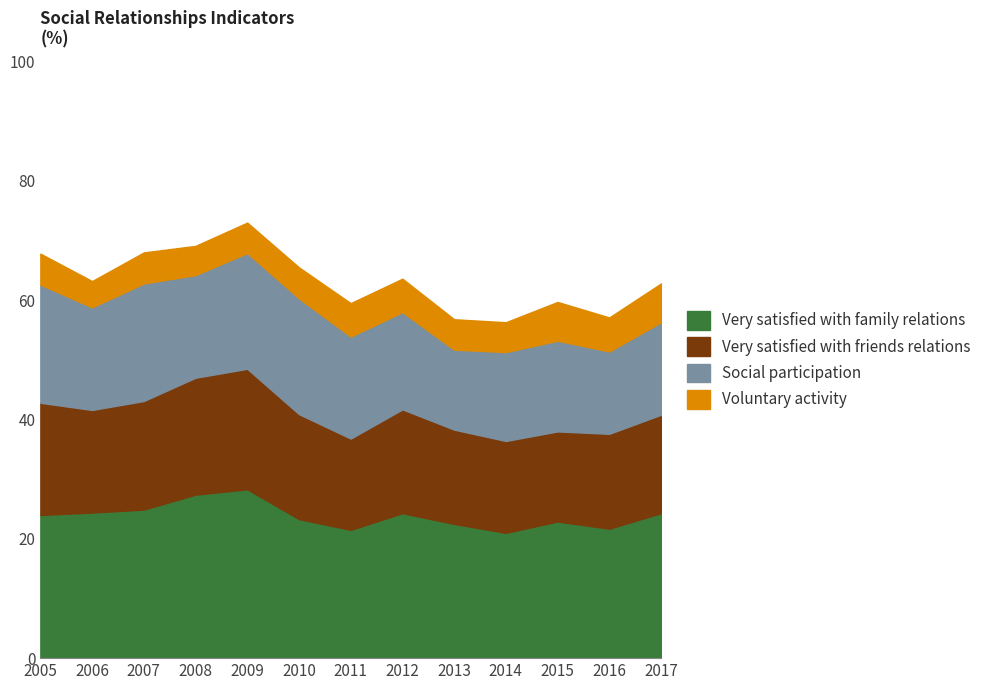

What is the difference between the Social participation values at 2011 and 2008?

0.1